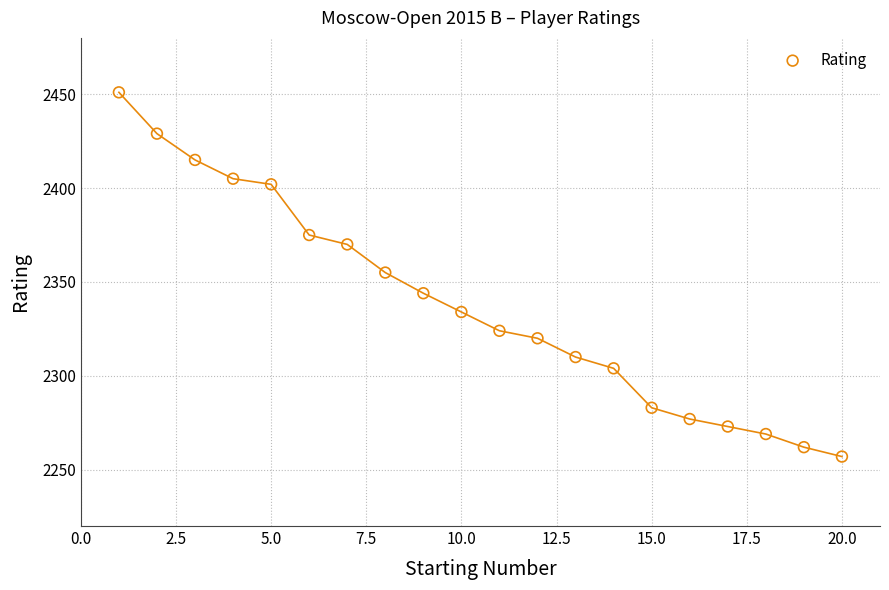

What is the range of X values (max minus min)?

19